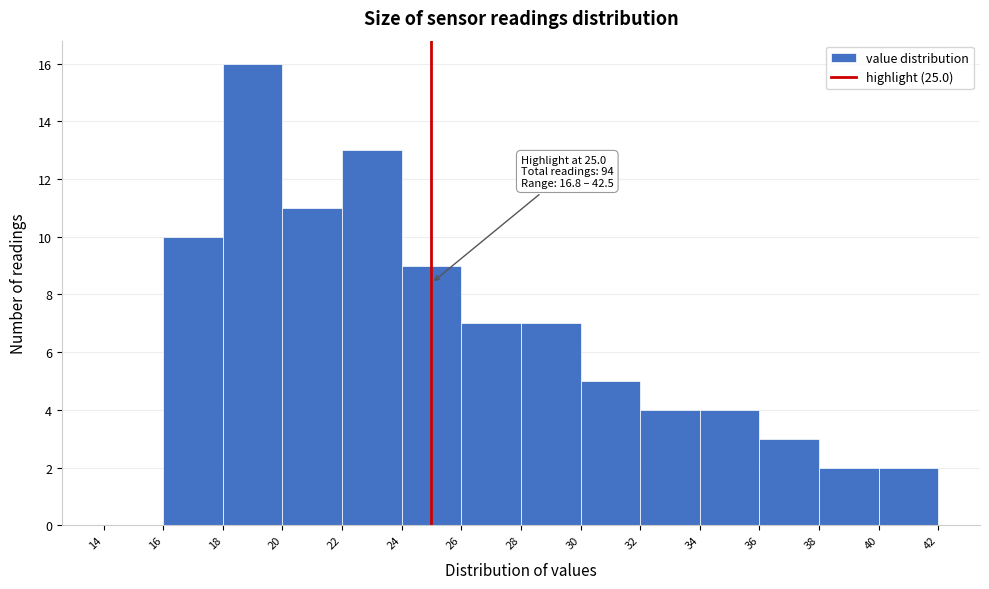

Which range on the x-axis has the tallest bar?

18 to 20